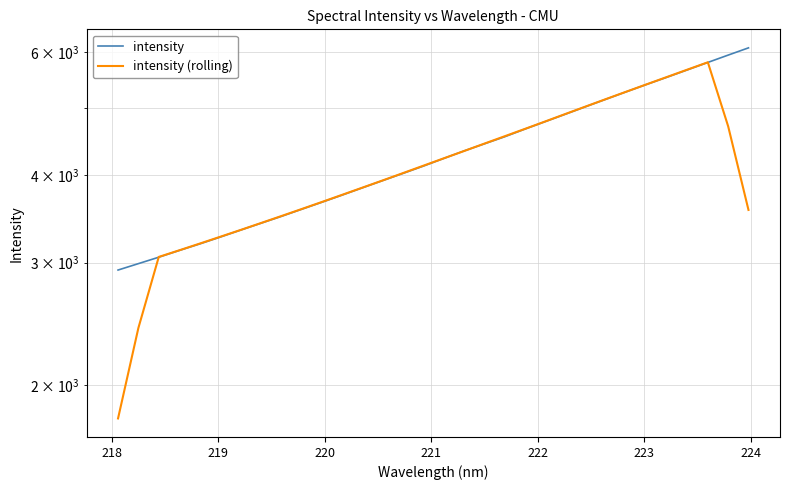

How many distinct data groups are displayed?

2